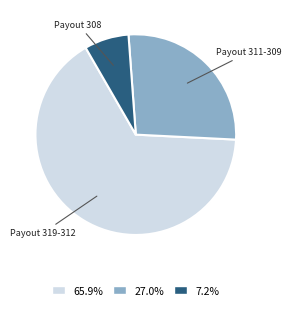

Rank the categories by value from highest to lowest.

Payout 319-312, Payout 311-309, Payout 308